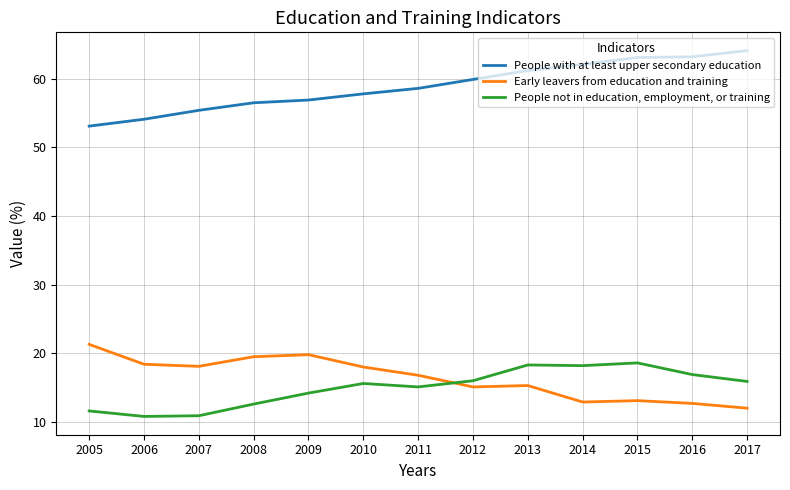

The Early leavers from education and training series shows 21.3 at 2005. True or false?

True